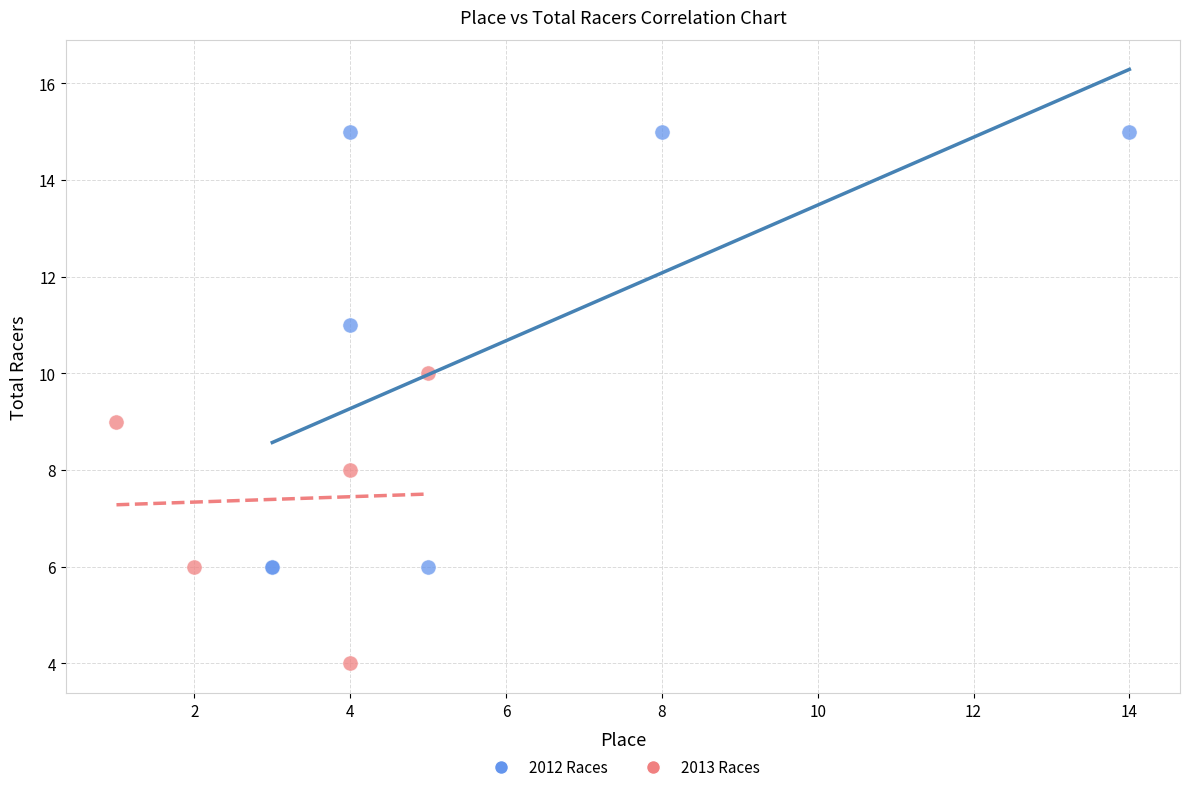

Which series has the widest spread of Y values?

2012 Races